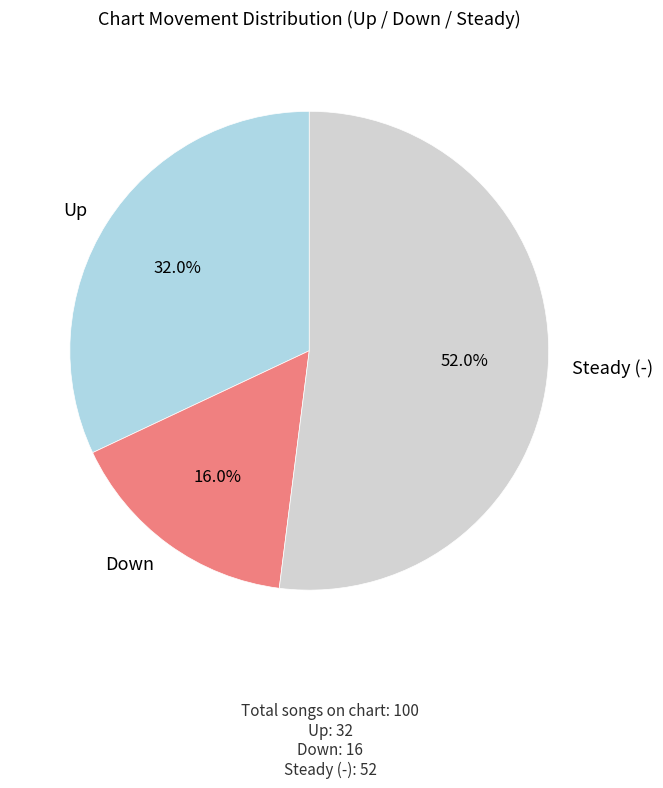

How many slices are in this pie chart?

3